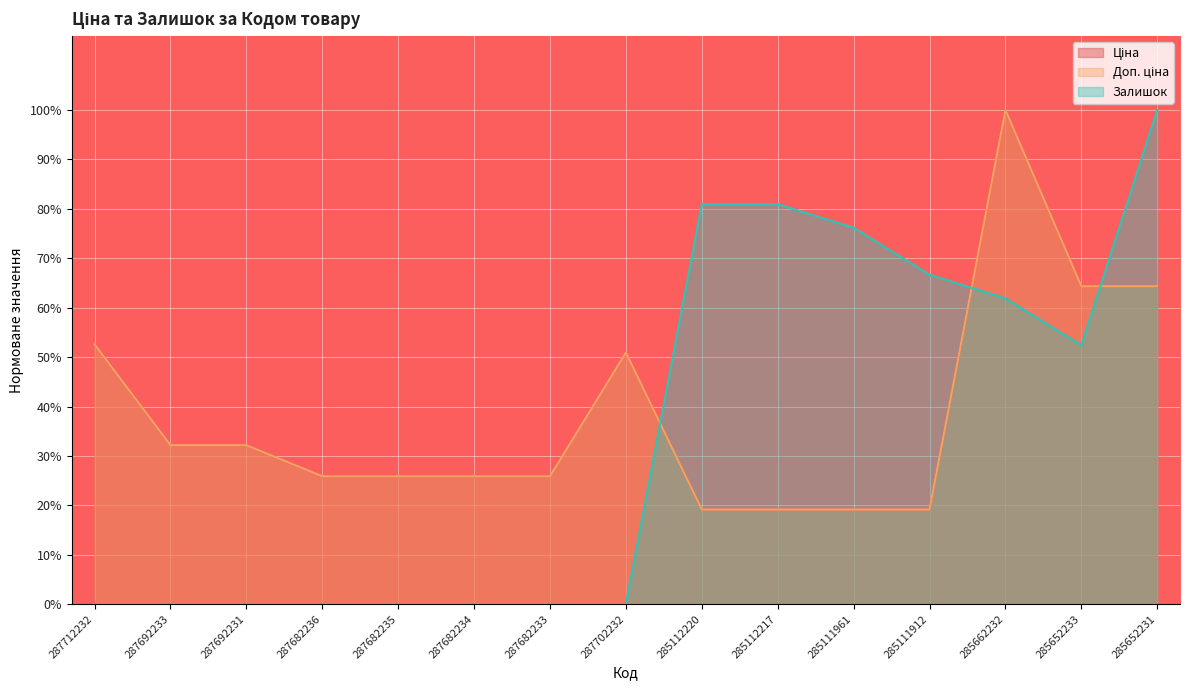

What is the difference between the maximum and second lowest values in the Доп. ціна series?

0.8